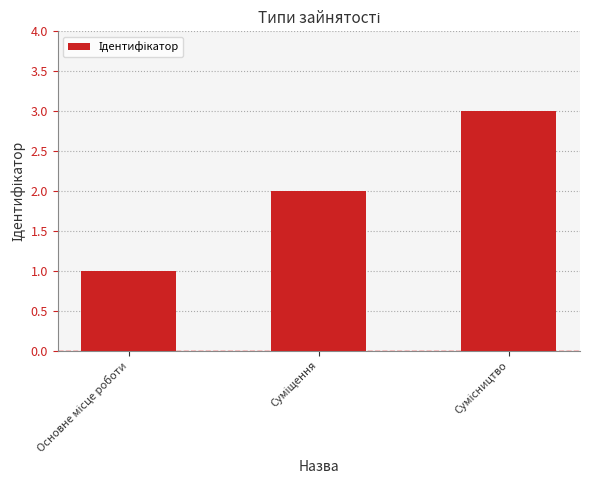

What is the sum of all values?

6